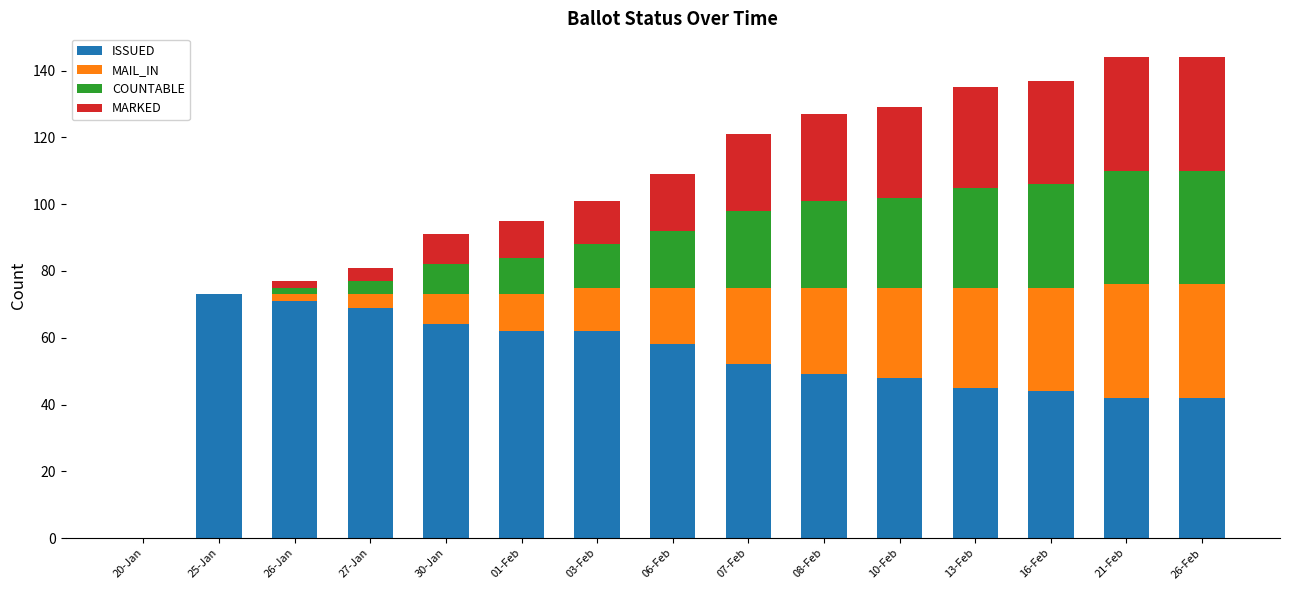

Is it true that ISSUED equals 76 at 10-Feb?

False